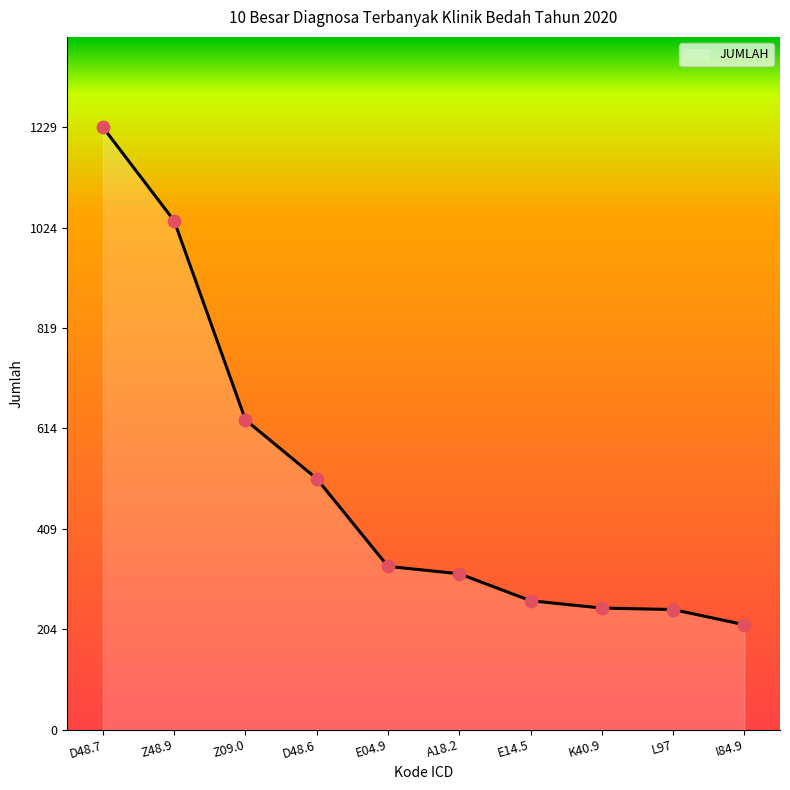

Approximately how many times larger is the value at E14.5 compared to Z09.0?

0.4